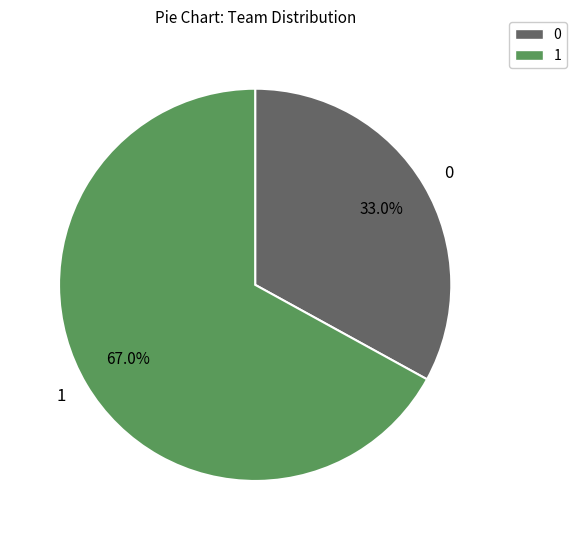

Rank the categories by value from highest to lowest.

1, 0